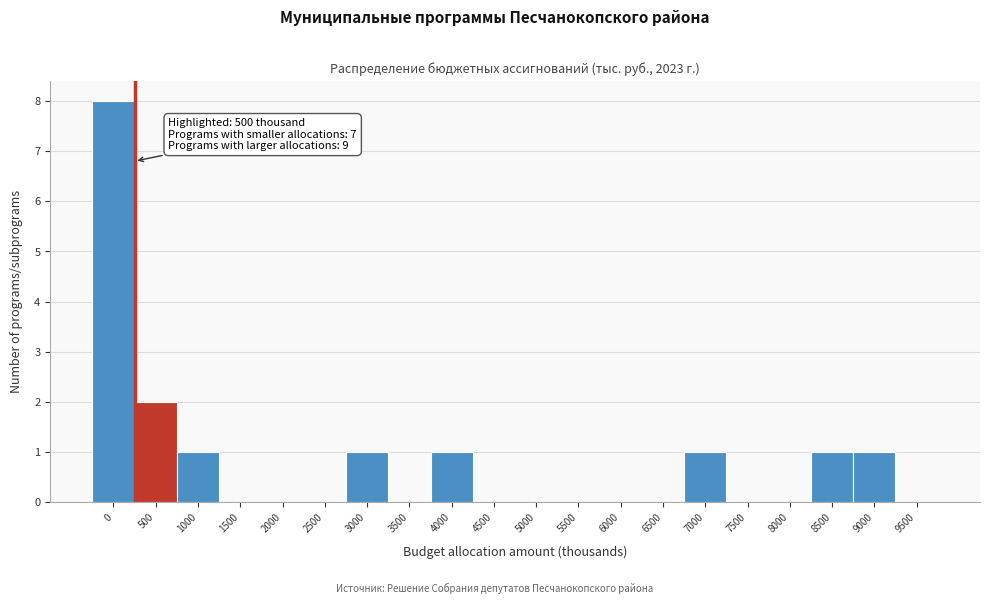

Reading left to right, transcribe all the data shown in this chart.

0=8	500=2	1000=1	1500=0	2000=0	2500=0	3000=1	3500=0	4000=1	4500=0	5000=0	5500=0	6000=0	6500=0	7000=1	7500=0	8000=0	8500=1	9000=1	9500=0